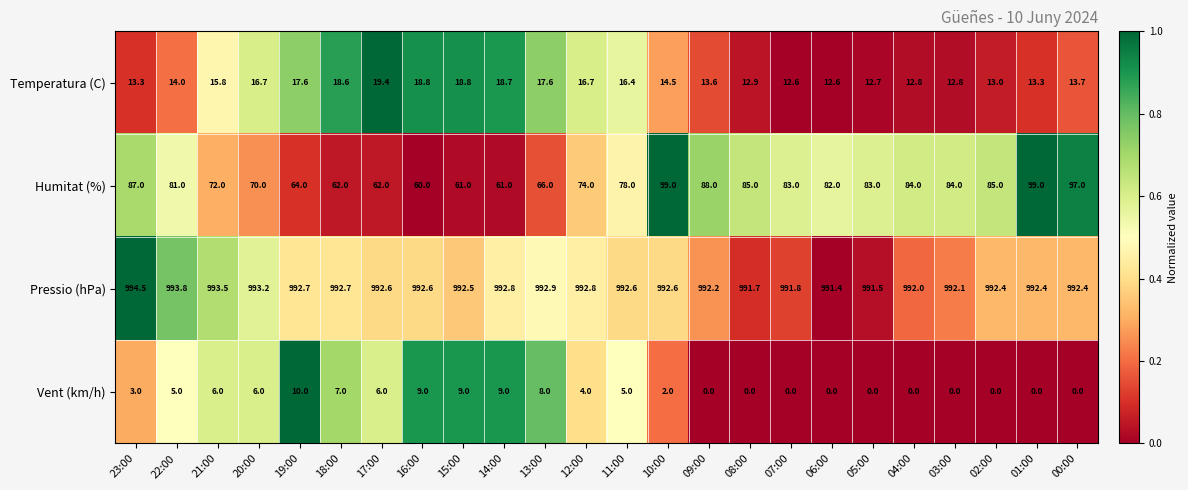

What is the sum of the Pressio (hPa) values at 15:00 and 13:00?

1985.4